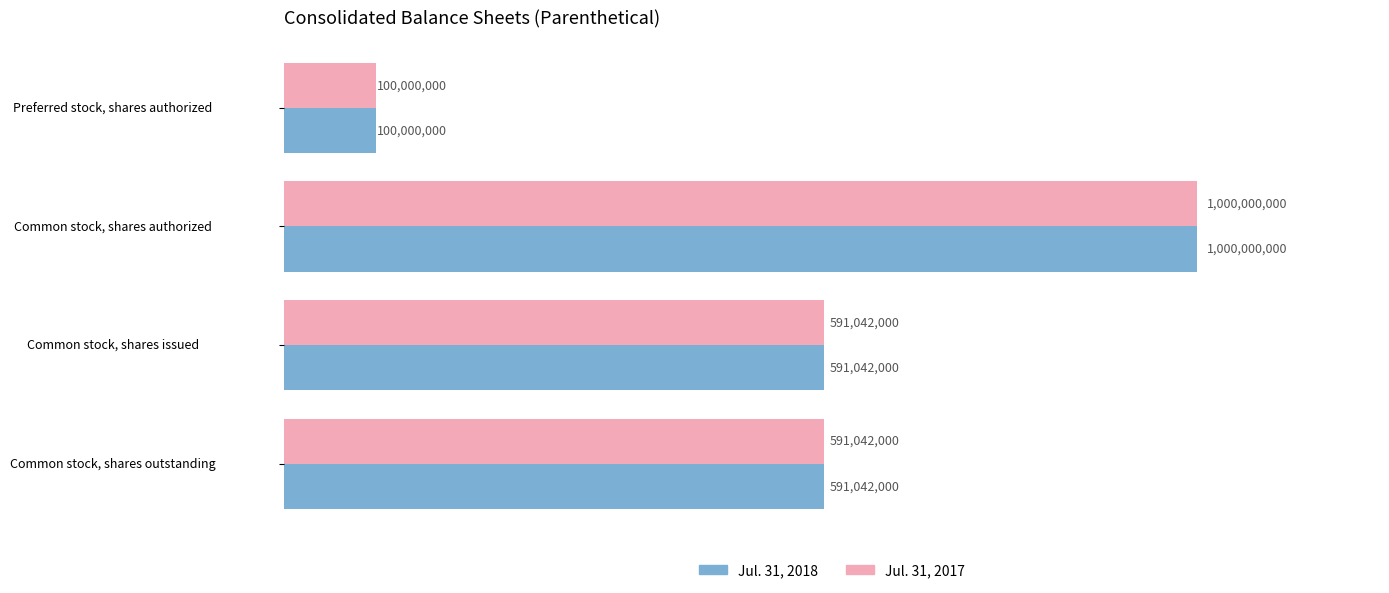

What are all the series names shown in the legend?

Jul. 31, 2018, Jul. 31, 2017